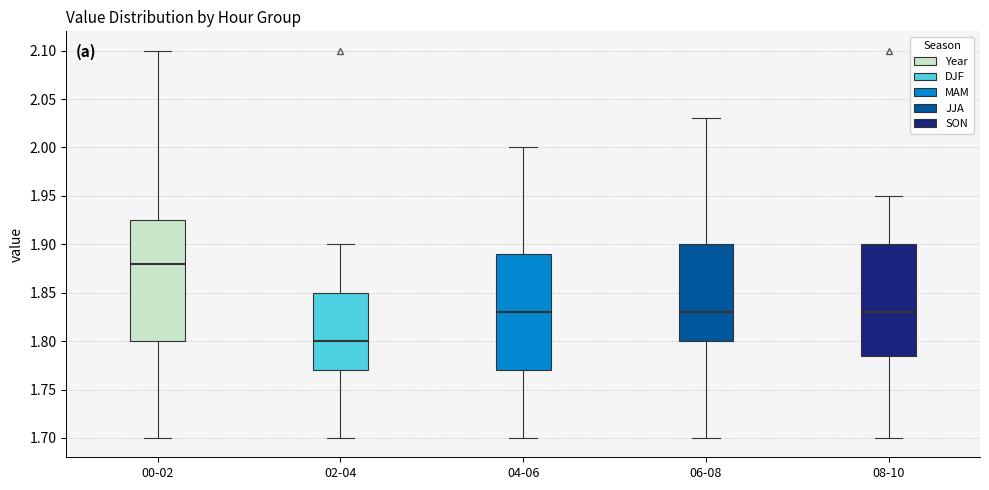

Reading left to right, transcribe this box plot: for each box, give where its median line is, the range the box spans, and where its two whiskers end, as read against the y-axis. The values are not printed on the chart, so give them approximately, as read against the axis.

00-02: median 1.880, box 1.800 to 1.925, whiskers 1.700 to 2.100
02-04: median 1.800, box 1.770 to 1.850, whiskers 1.700 to 1.900
04-06: median 1.830, box 1.770 to 1.890, whiskers 1.700 to 2.000
06-08: median 1.830, box 1.800 to 1.900, whiskers 1.700 to 2.030
08-10: median 1.830, box 1.785 to 1.900, whiskers 1.700 to 1.950